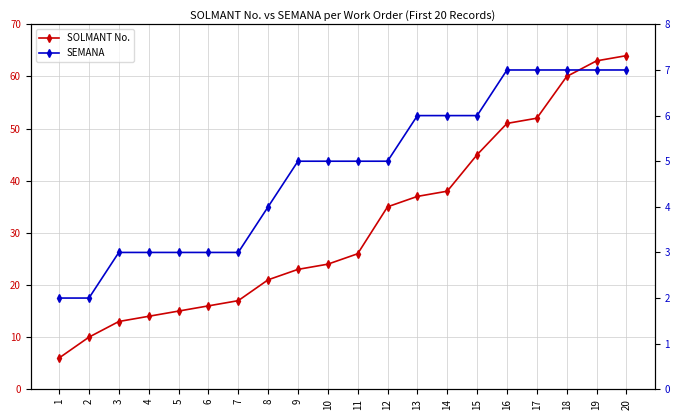

What is the greatest value displayed?

64